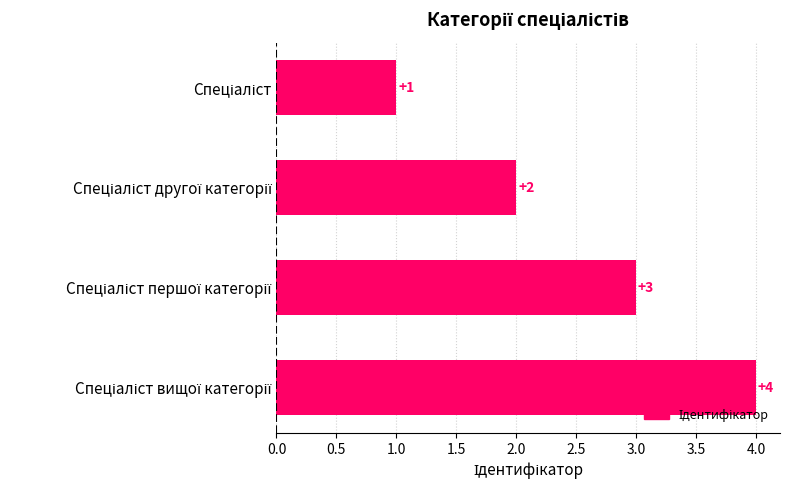

What is the value of the 4th bar from the top?

4